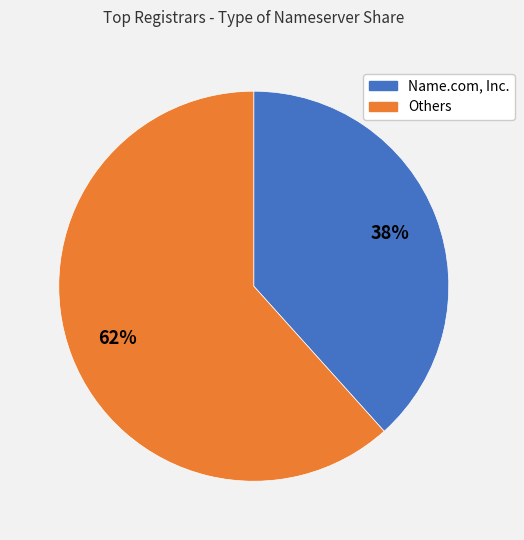

Count the number of slices in the pie.

2